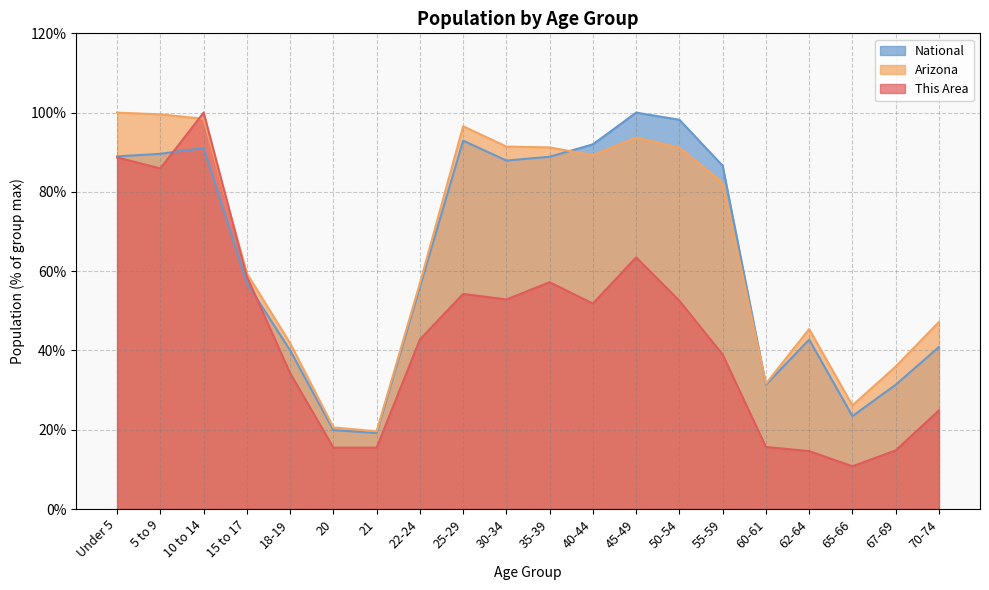

How many data points in This Area are less than 51?

10